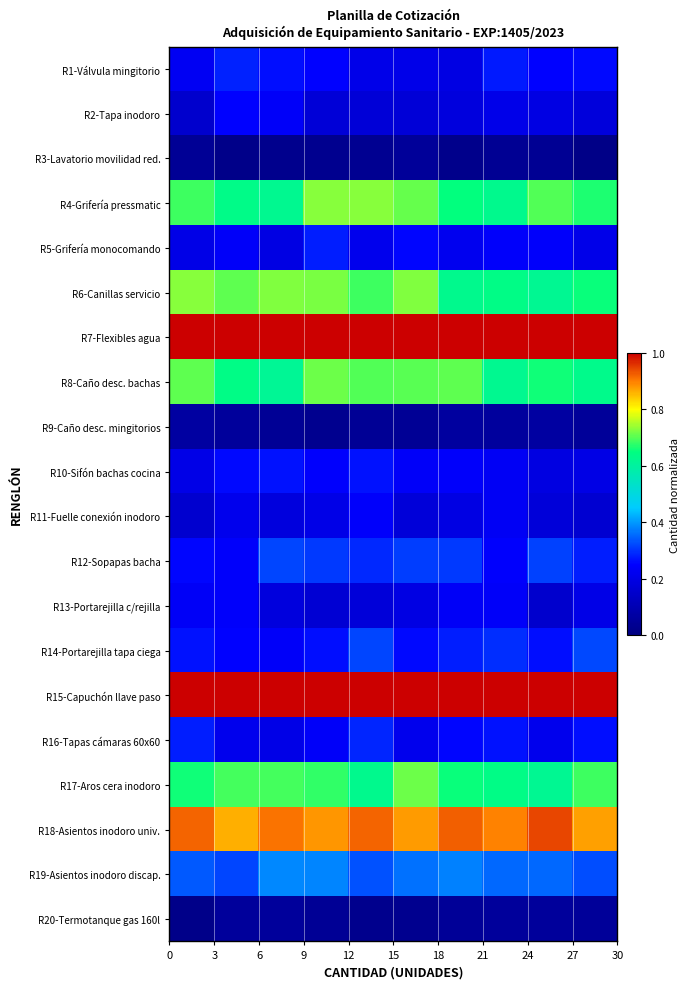

Reading left to right, what are all the values shown in this chart?

R1-Válvula mingitorio: 0.2	0.3	0.3	0.3	0.2	0.2	0.2	0.3	0.3	0.3
R2-Tapa inodoro: 0.2	0.3	0.2	0.2	0.2	0.2	0.2	0.2	0.2	0.2
R3-Lavatorio movilidad red.: 0.0	0.0	0.0	0.0	0.0	0.1	0.0	0.0	0.0	0.0
R4-Grifería pressmatic: 0.7	0.6	0.6	0.7	0.7	0.7	0.7	0.6	0.7	0.7
R5-Grifería monocomando: 0.2	0.2	0.2	0.3	0.2	0.3	0.2	0.2	0.2	0.2
R6-Canillas servicio: 0.7	0.7	0.7	0.7	0.7	0.7	0.6	0.6	0.6	0.7
R7-Flexibles agua: 1.0	1.0	1.0	1.0	1.0	1.0	1.0	1.0	1.0	1.0
R8-Caño desc. bachas: 0.7	0.6	0.6	0.7	0.7	0.7	0.7	0.6	0.7	0.6
R9-Caño desc. mingitorios: 0.1	0.1	0.0	0.0	0.0	0.0	0.1	0.1	0.1	0.1
R10-Sifón bachas cocina: 0.2	0.3	0.3	0.2	0.3	0.2	0.2	0.2	0.2	0.2
R11-Fuelle conexión inodoro: 0.2	0.2	0.2	0.2	0.2	0.2	0.2	0.2	0.2	0.2
R12-Sopapas bacha: 0.3	0.2	0.3	0.3	0.3	0.3	0.3	0.2	0.3	0.3
R13-Portarejilla c/rejilla: 0.2	0.2	0.2	0.2	0.2	0.2	0.2	0.2	0.2	0.2
R14-Portarejilla tapa ciega: 0.3	0.3	0.2	0.3	0.3	0.3	0.3	0.3	0.3	0.3
R15-Capuchón llave paso: 1.0	1.0	1.0	1.0	1.0	1.0	1.0	1.0	1.0	1.0
R16-Tapas cámaras 60x60: 0.3	0.2	0.2	0.2	0.3	0.2	0.3	0.3	0.2	0.3
R17-Aros cera inodoro: 0.7	0.7	0.7	0.7	0.6	0.7	0.7	0.6	0.6	0.7
R18-Asientos inodoro univ.: 0.9	0.9	0.9	0.9	0.9	0.9	0.9	0.9	0.9	0.9
R19-Asientos inodoro discap.: 0.3	0.3	0.4	0.4	0.3	0.4	0.4	0.4	0.4	0.3
R20-Termotanque gas 160l: 0.0	0.1	0.1	0.0	0.0	0.0	0.0	0.1	0.1	0.1